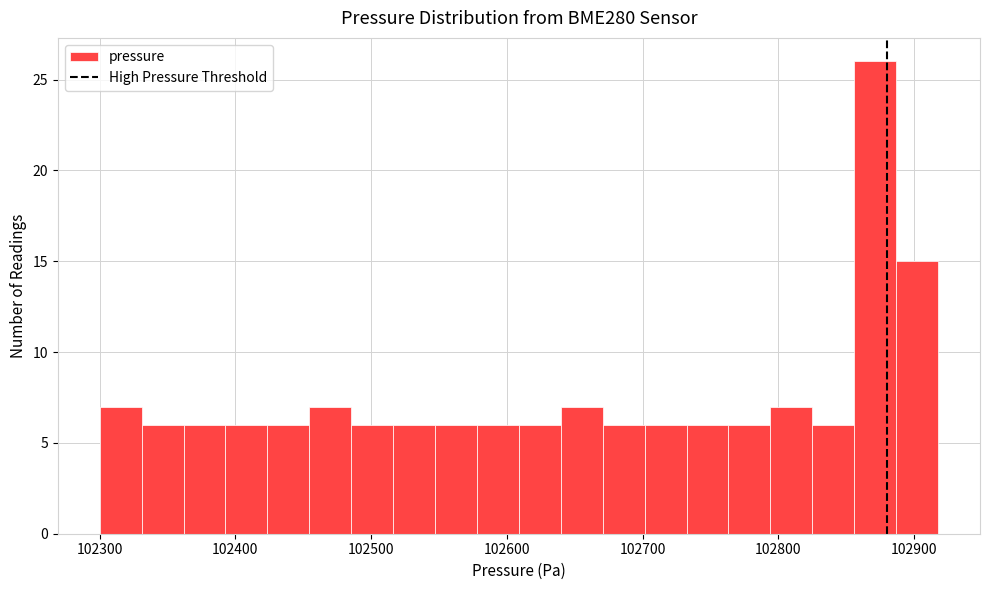

Read against the x-axis, roughly where is the centre of the tallest bar?

102870